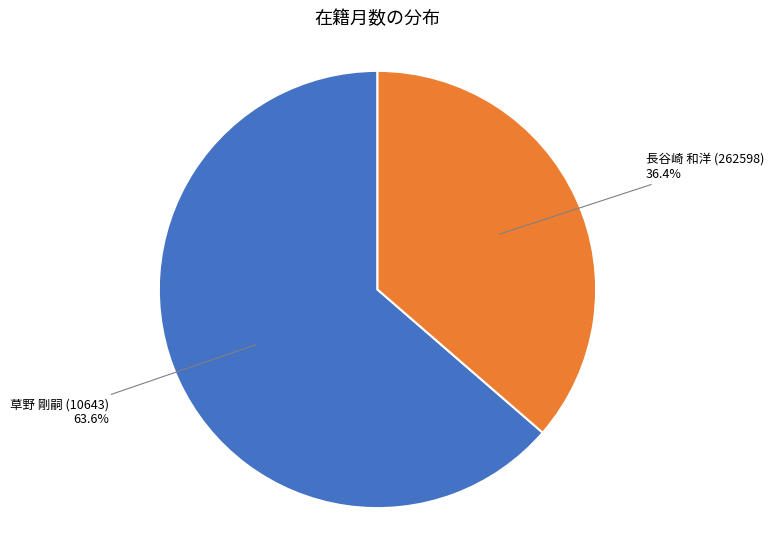

Is there any slice that represents more than half of the pie?

Yes